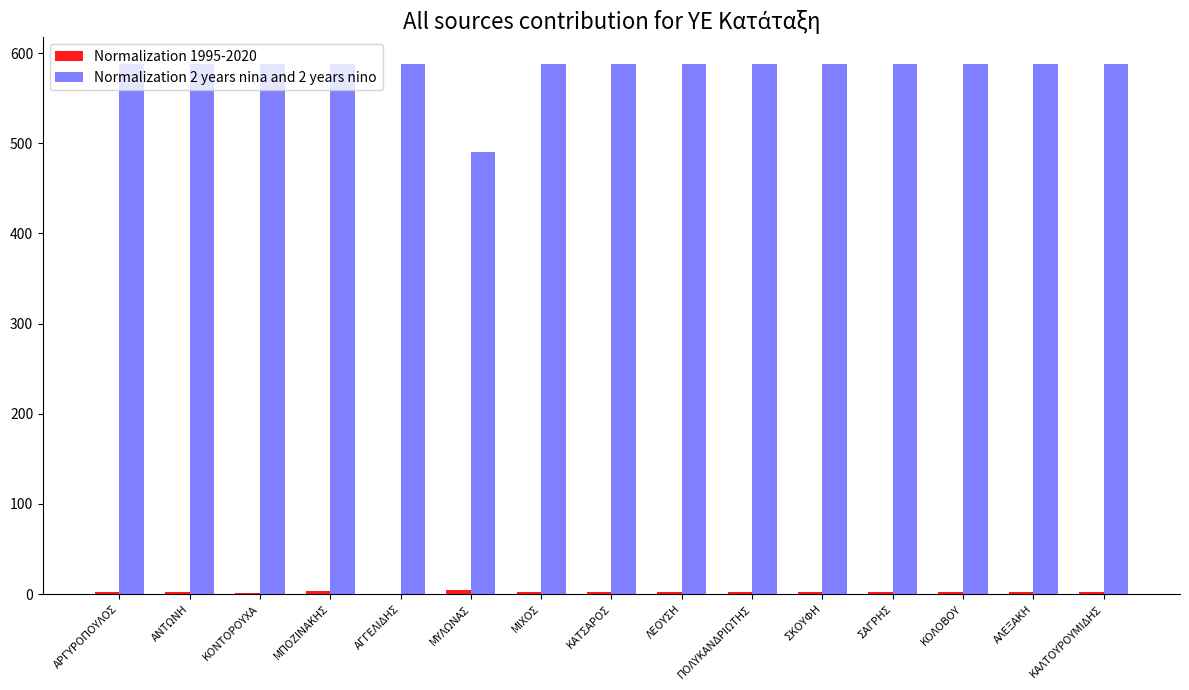

The value of Normalization 2 years nina and 2 years nino at ΜΙΧΟΣ is 1030. True or false?

False